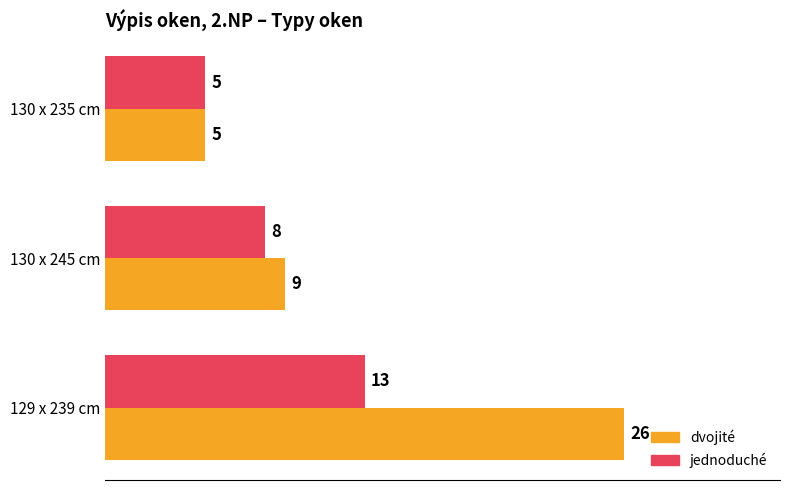

The value of jednoduché at 130 x 235 cm is 5. True or false?

True